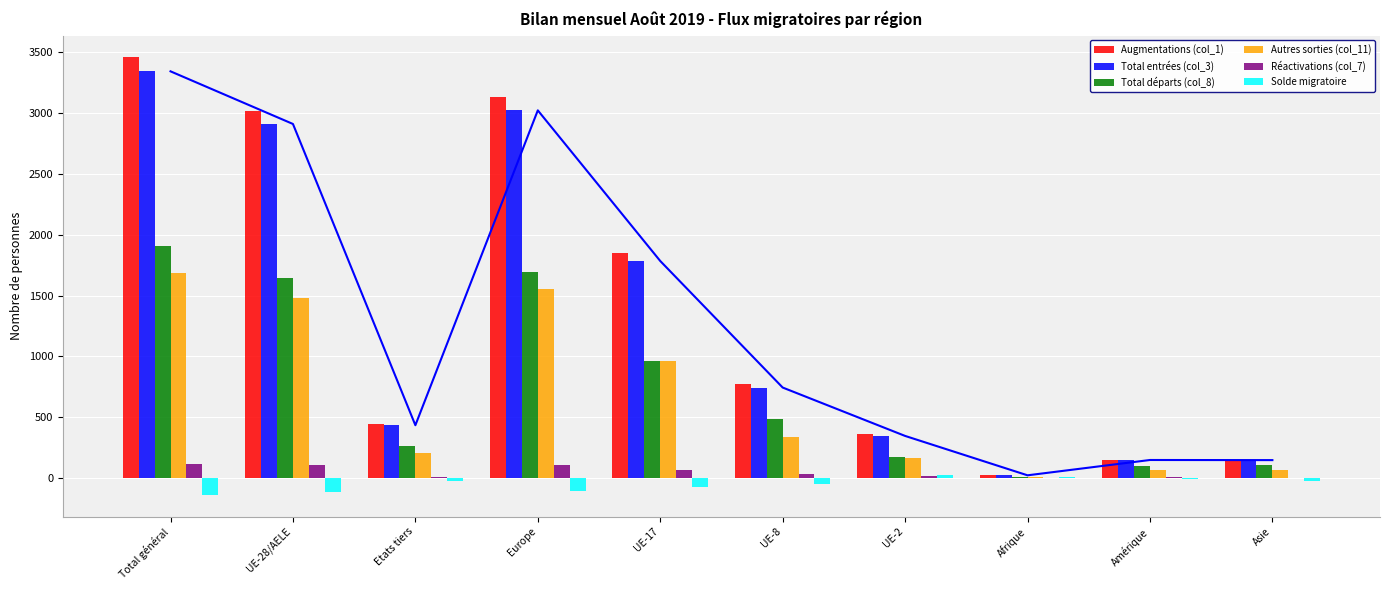

What are all the series names shown in the legend?

Augmentations (col_1), Total entrées (col_3), Total départs (col_8), Autres sorties (col_11), Réactivations (col_7), Solde migratoire